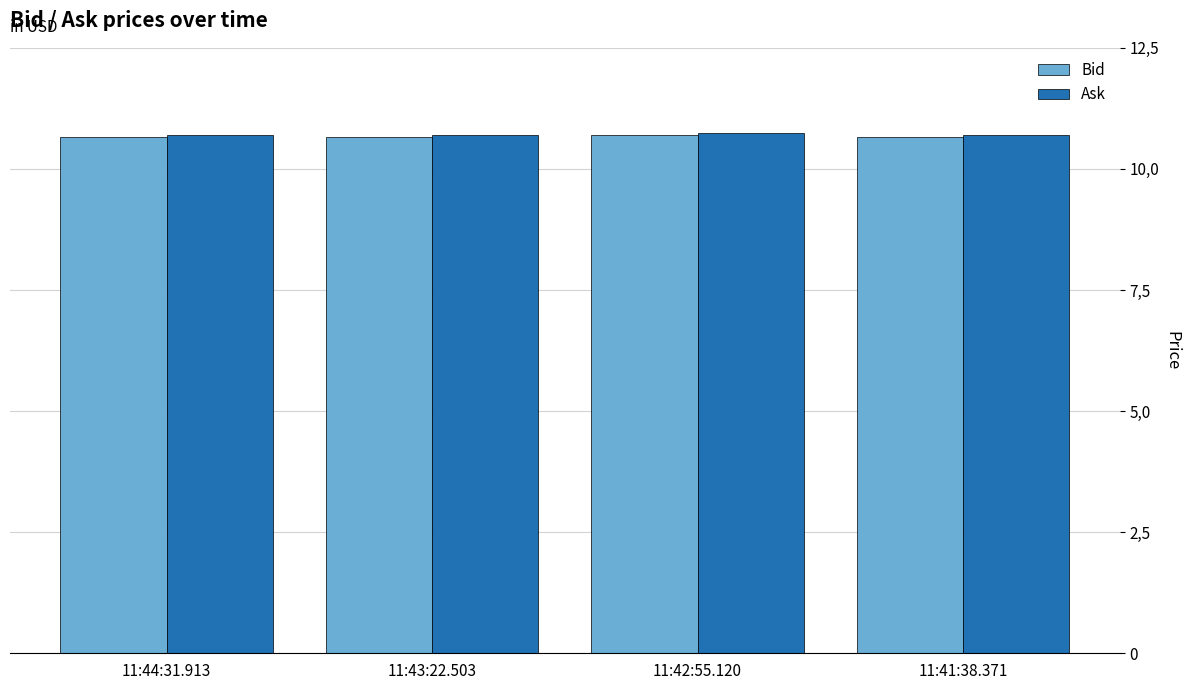

What value does the Ask series have at 11:41:38.371?

10.7